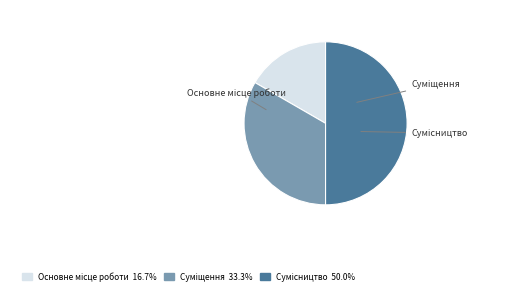

What is the smallest slice in the pie chart?

Основне місце роботи